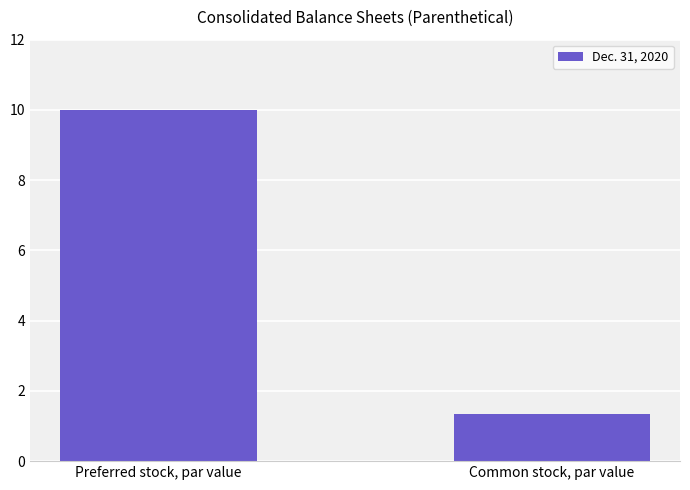

What is the difference between the maximum and minimum values?

8.7